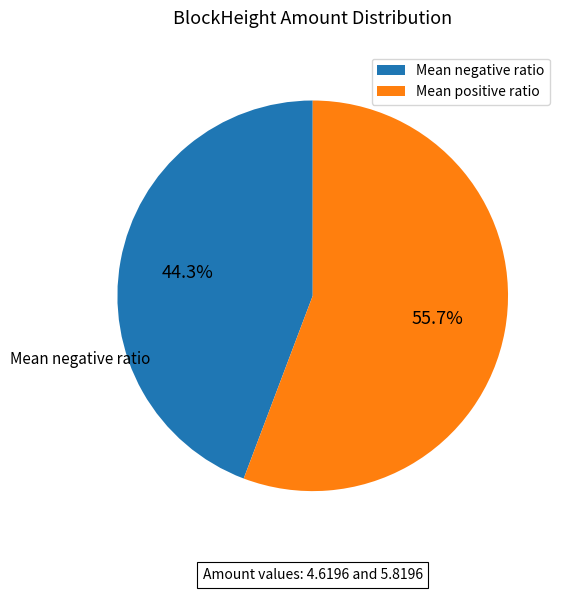

To the nearest percent, what is the average slice percentage?

50%